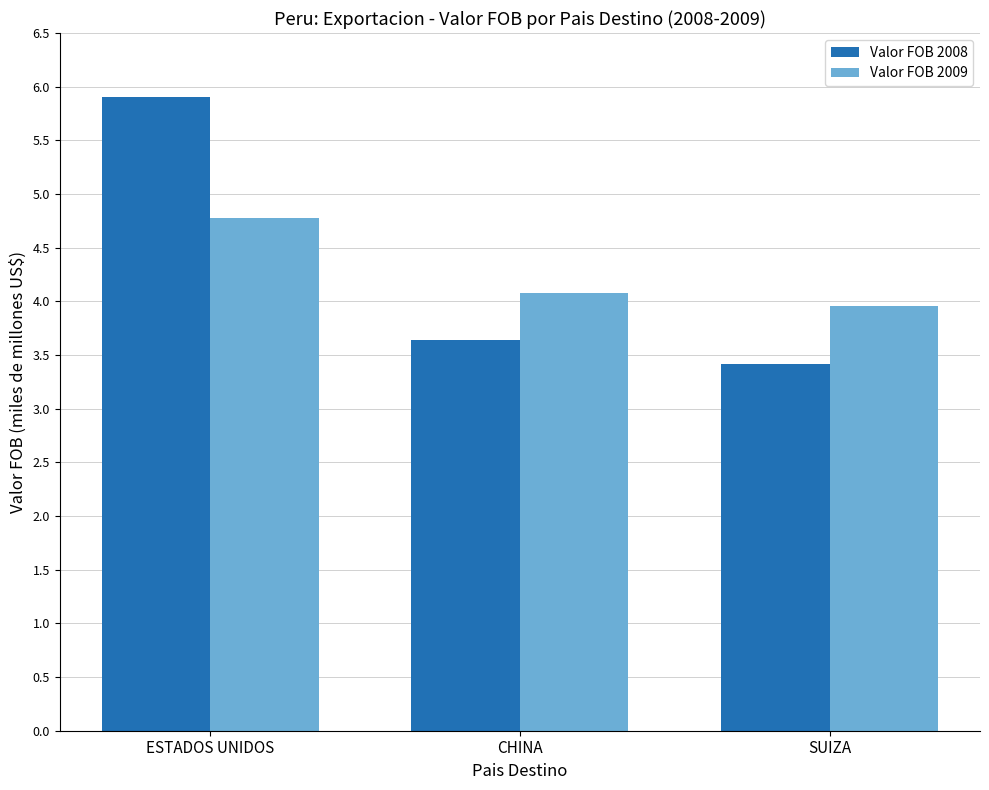

How many bars are there in total?

6